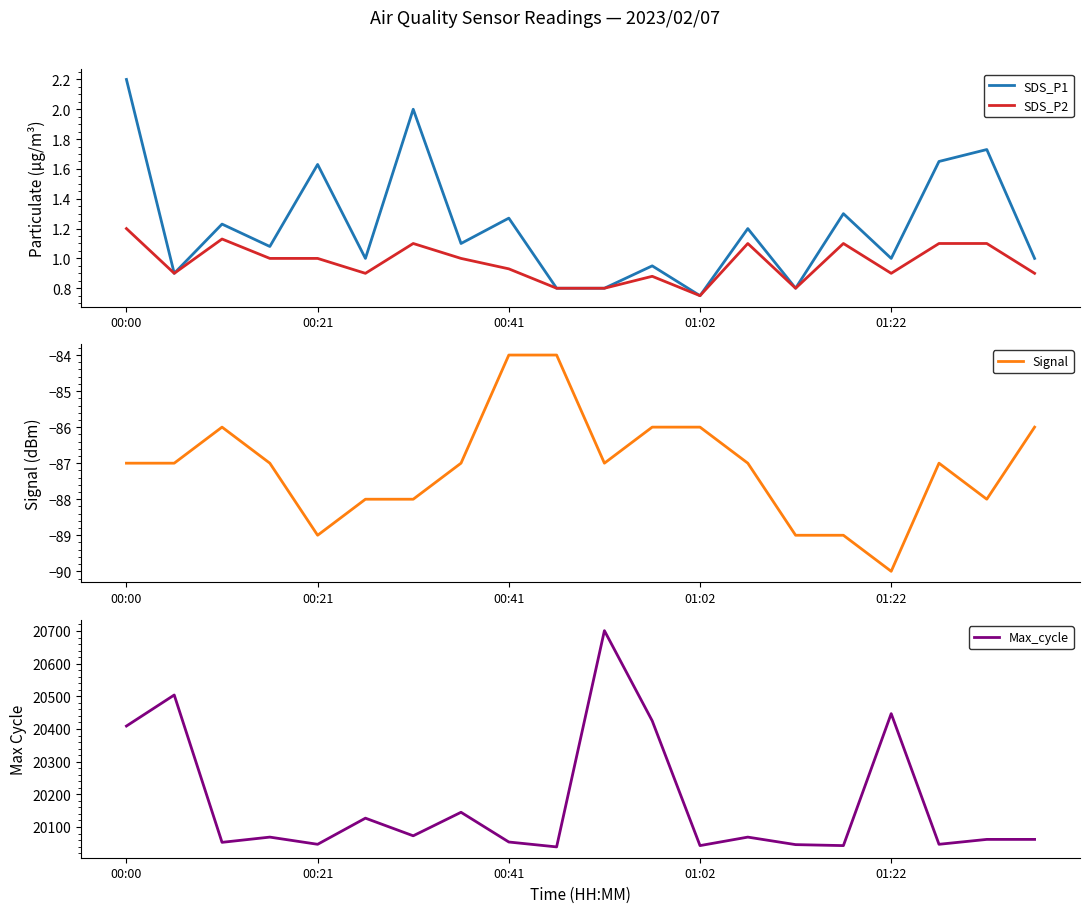

Rank the series at 6 from lowest to highest value.

Signal, SDS_P2, SDS_P1, Max_cycle